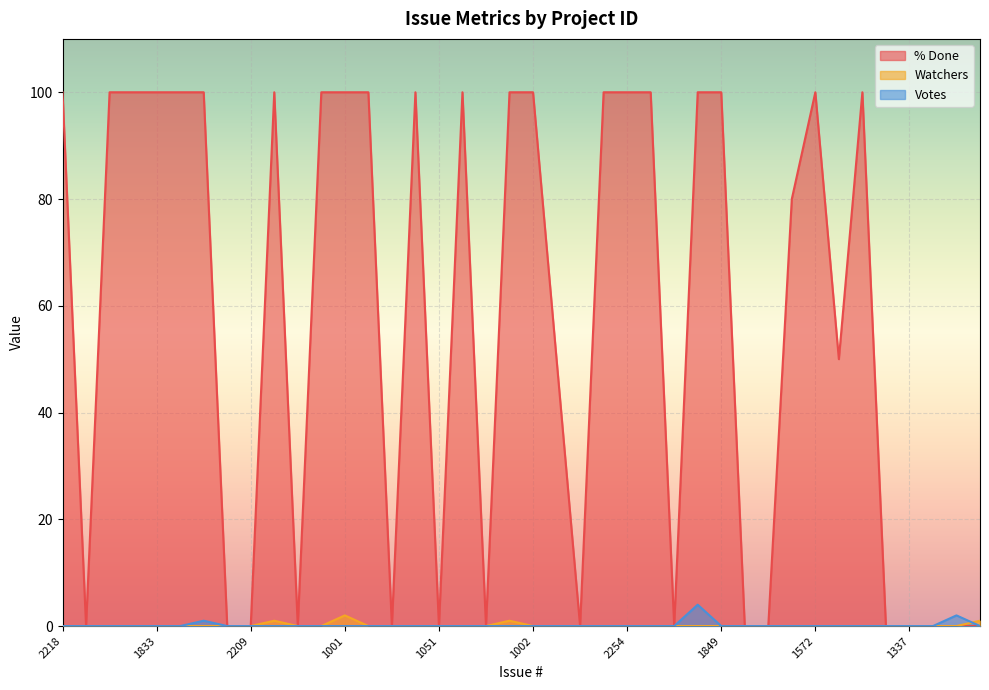

Reading left to right, extract all data points from this chart.

% Done: 2218=100	2430=0	2192=100	1843=100	1833=100	1774=100	494=100	17=0	2209=0	2040=100	1891=0	2141=100	1001=100	1754=100	1614=0	2014=100	1051=0	188=100	13=0	1000=100	1002=100	2227=50	1837=0	1918=100	2254=100	1923=100	2304=0	182=100	1849=100	1987=0	1943=0	1868=80	1572=100	2436=50	2296=100	1104=0	1337=0	1831=0	1619=0	2234=0
Watchers: 2218=0	2430=0	2192=0	1843=0	1833=0	1774=0	494=0	17=0	2209=0	2040=1	1891=0	2141=0	1001=2	1754=0	1614=0	2014=0	1051=0	188=0	13=0	1000=1	1002=0	2227=0	1837=0	1918=0	2254=0	1923=0	2304=0	182=0	1849=0	1987=0	1943=0	1868=0	1572=0	2436=0	2296=0	1104=0	1337=0	1831=0	1619=0	2234=1
Votes: 2218=0	2430=0	2192=0	1843=0	1833=0	1774=0	494=1	17=0	2209=0	2040=0	1891=0	2141=0	1001=0	1754=0	1614=0	2014=0	1051=0	188=0	13=0	1000=0	1002=0	2227=0	1837=0	1918=0	2254=0	1923=0	2304=0	182=4	1849=0	1987=0	1943=0	1868=0	1572=0	2436=0	2296=0	1104=0	1337=0	1831=0	1619=2	2234=0